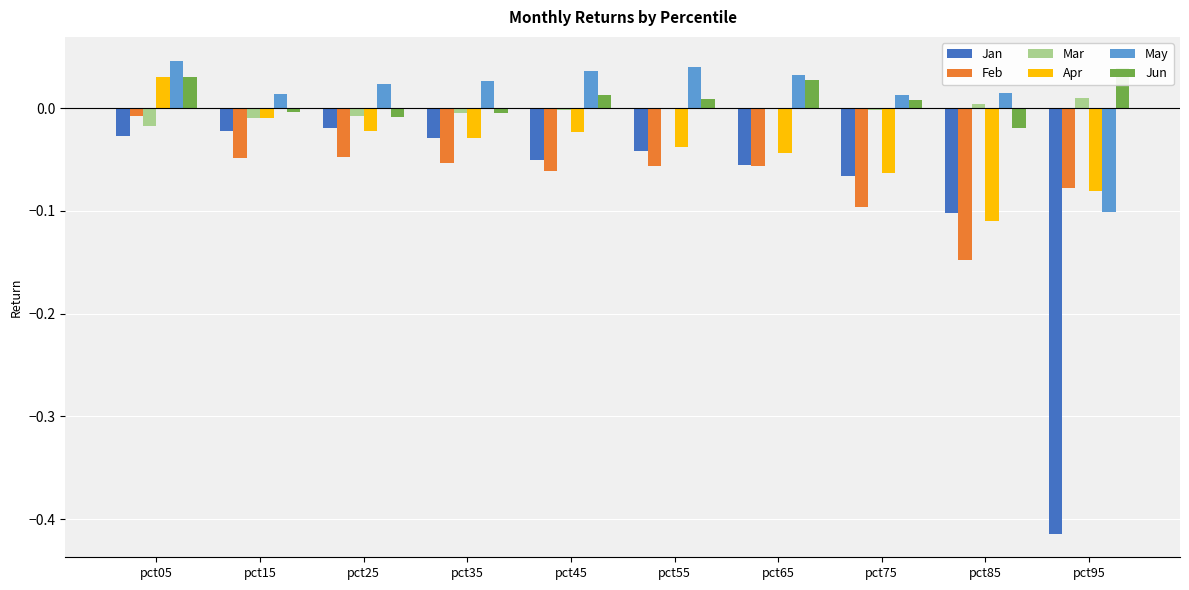

Between pct95 and pct55, which is larger?

pct55